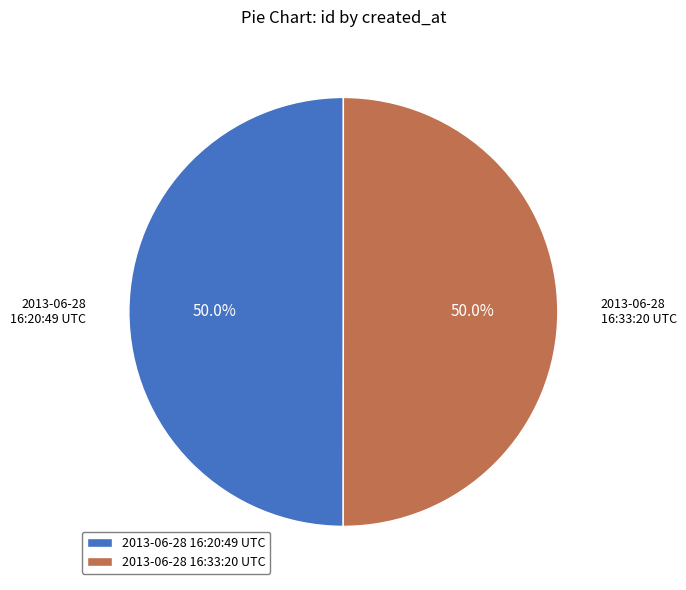

What is the ratio of the value at 2013-06-28 16:33:20 UTC to the value at 2013-06-28 16:20:49 UTC?

1.0